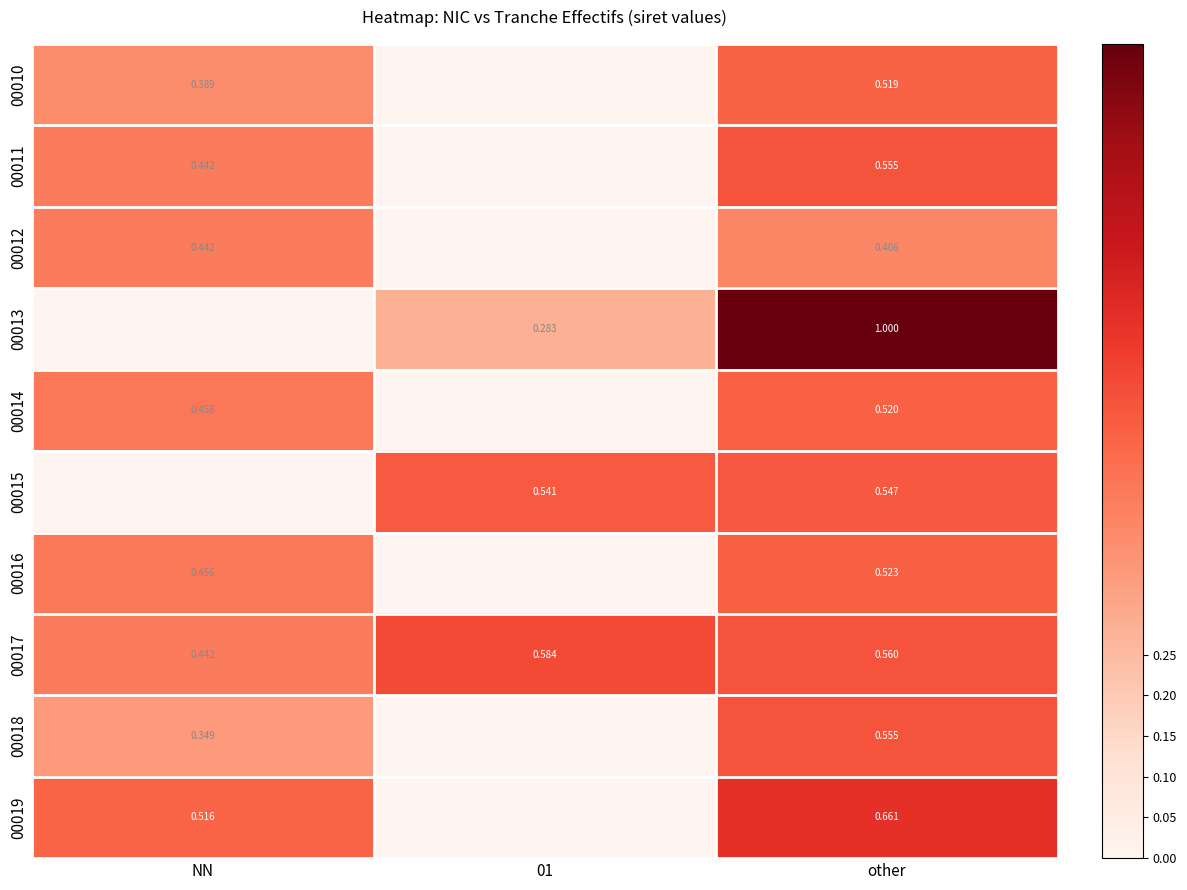

The 00014 series shows 0.2 at other. True or false?

False